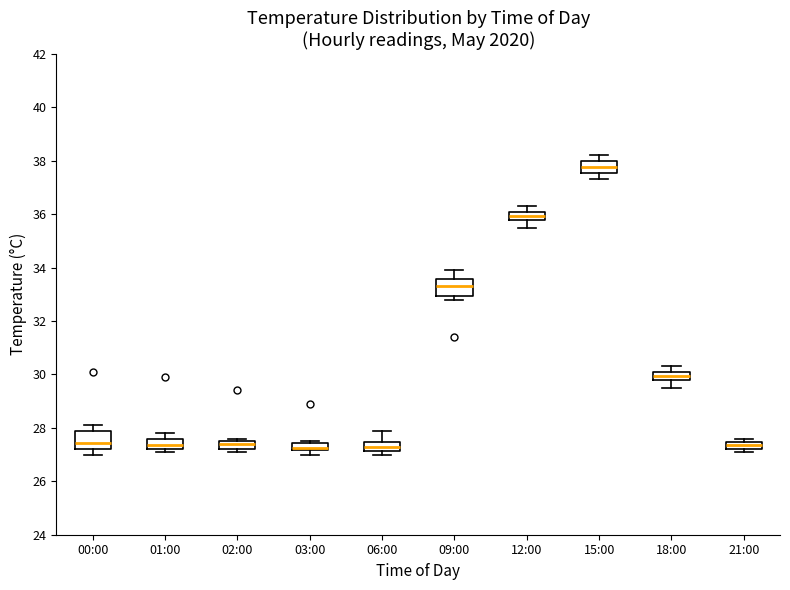

Where does the upper whisker of the box for 06:00 end on the y-axis? The values are not printed on the chart, so give them approximately, as read against the axis.

28.0